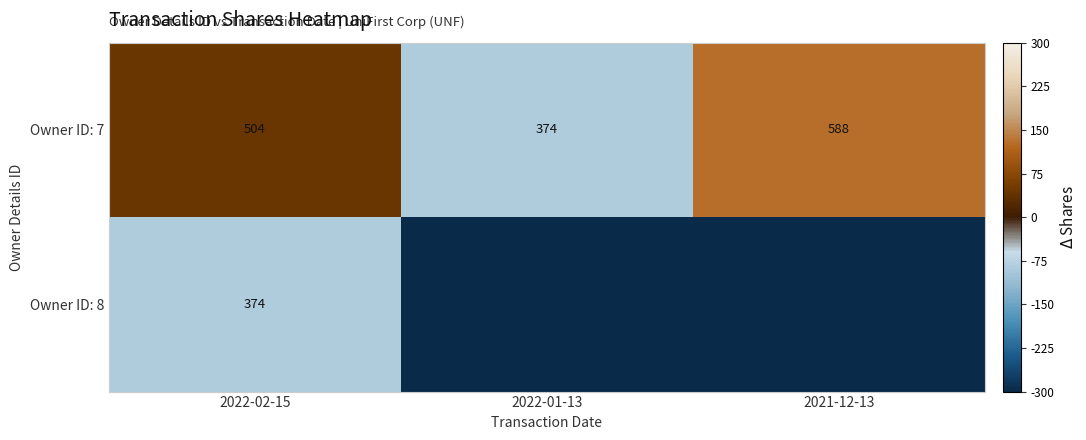

Count the number of data series in this chart.

2